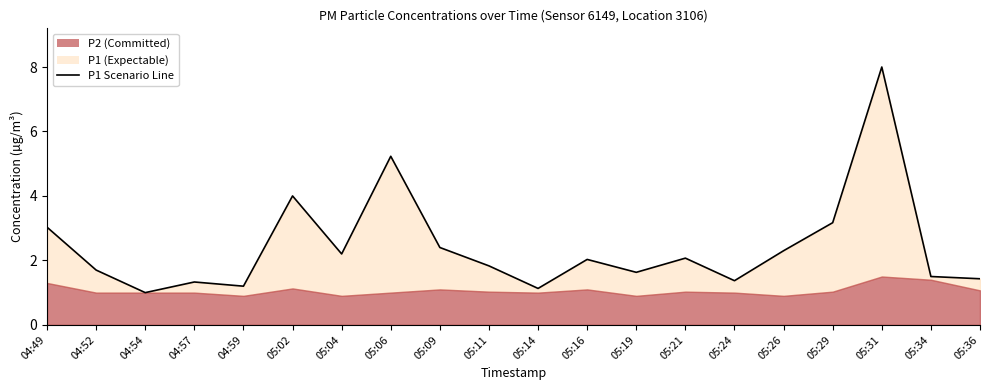

What is the difference between the maximum and minimum values?

7.0